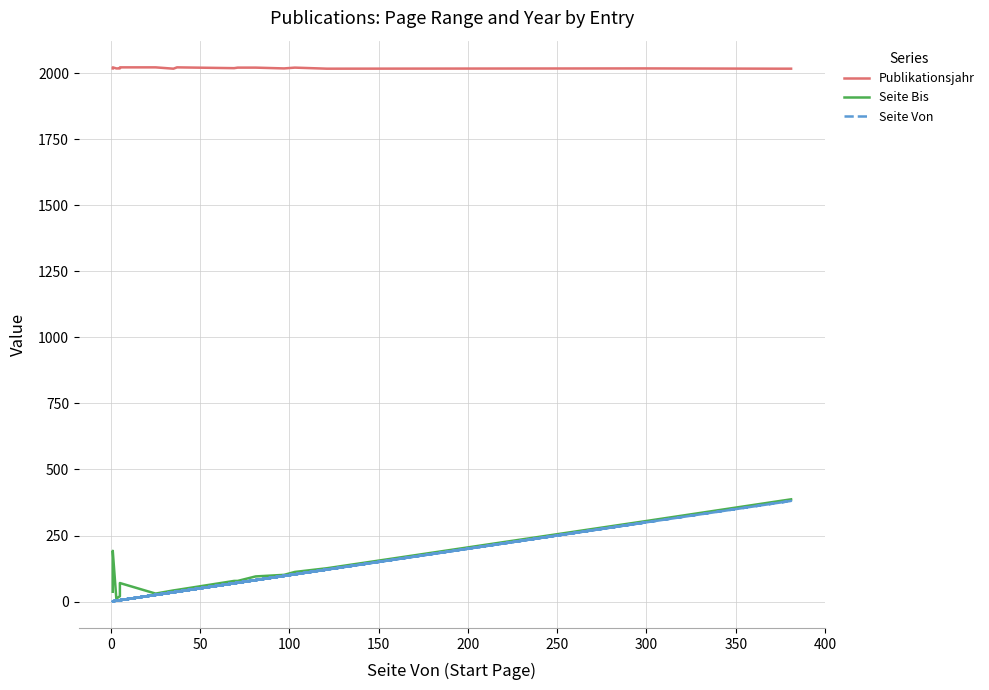

True or false: Publikationsjahr and Seite Bis cross at least once.

False